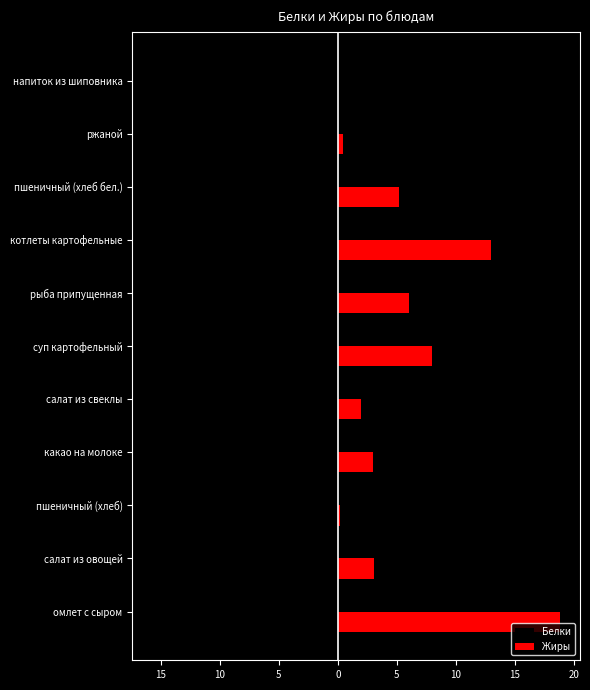

What is the difference between the second highest and minimum values in the Белки series?

14.7